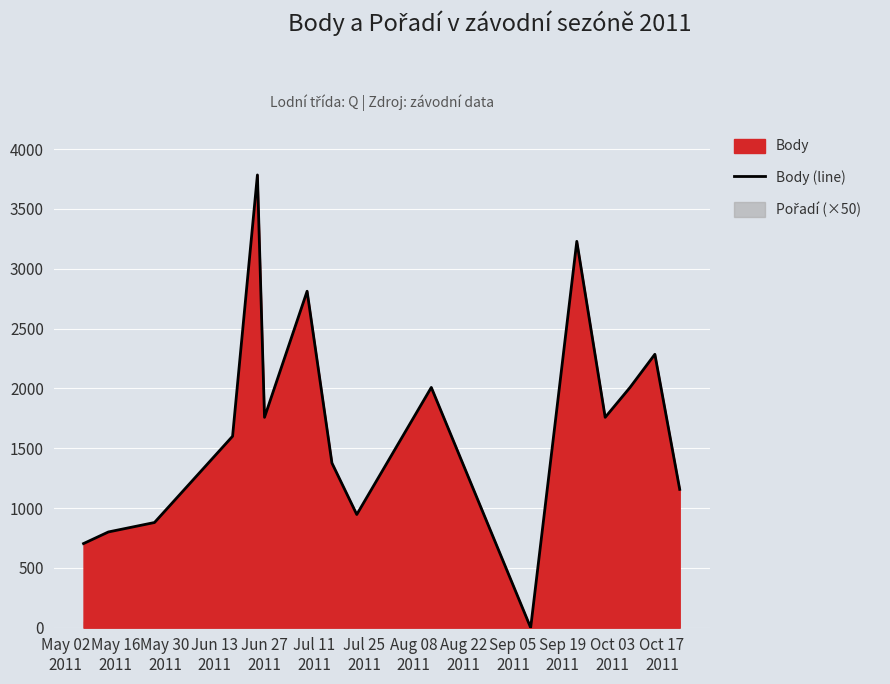

What is the highest value of the Body (line) series?

3784